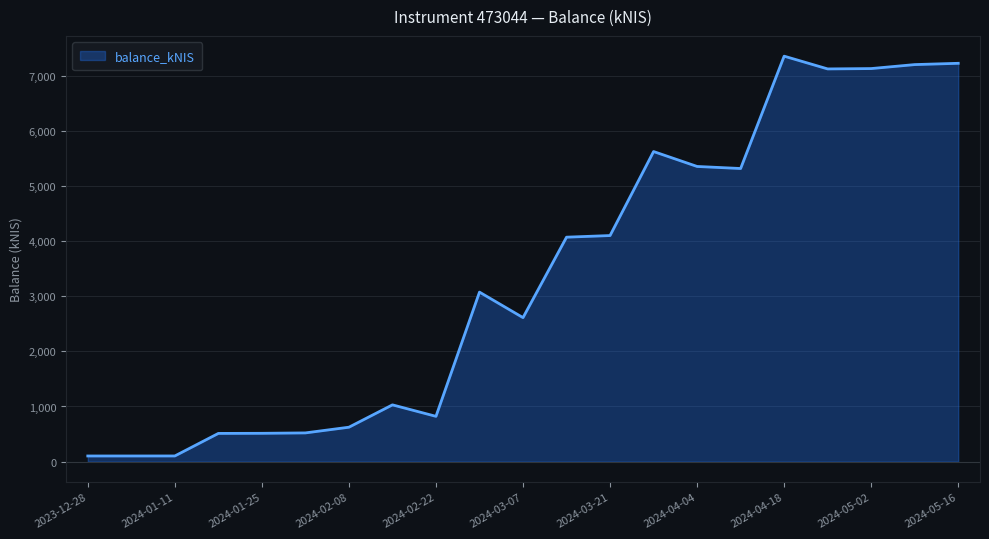

True or false: there are more than 1 points higher than both neighbors.

True